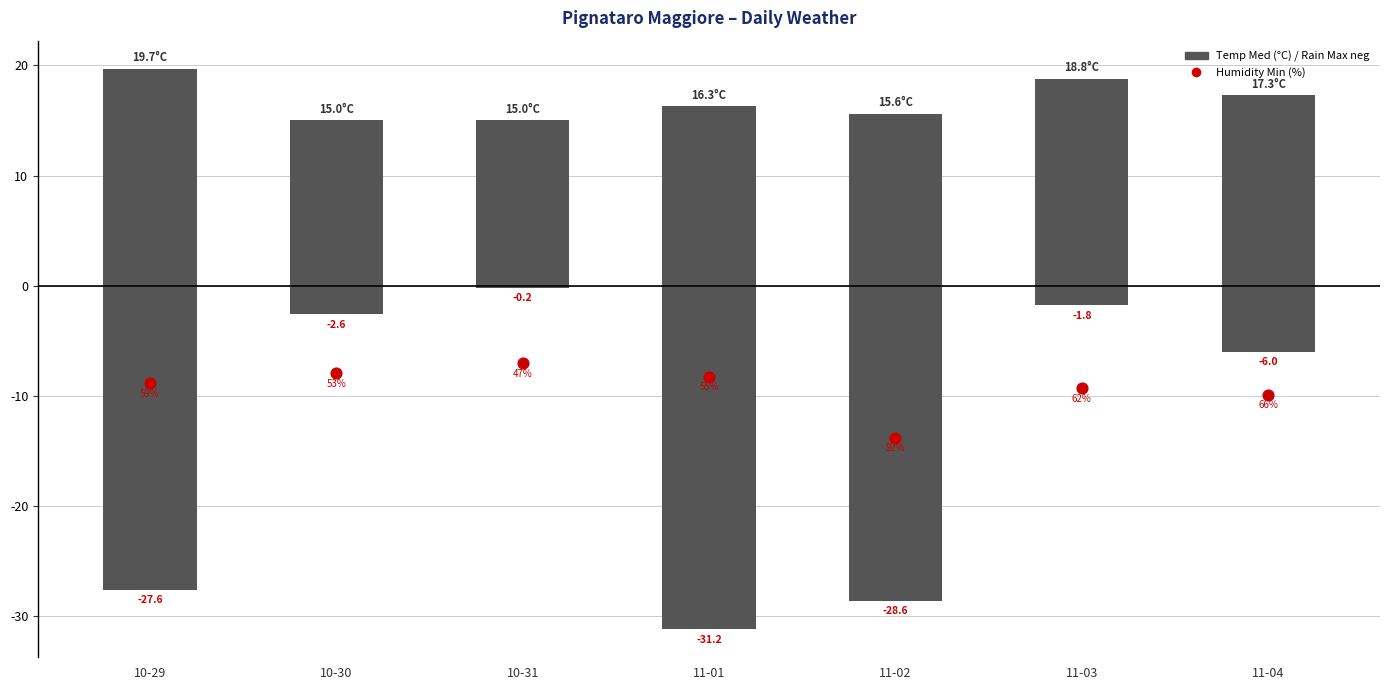

Which series has the largest total across all categories?

Temp Med (°C)